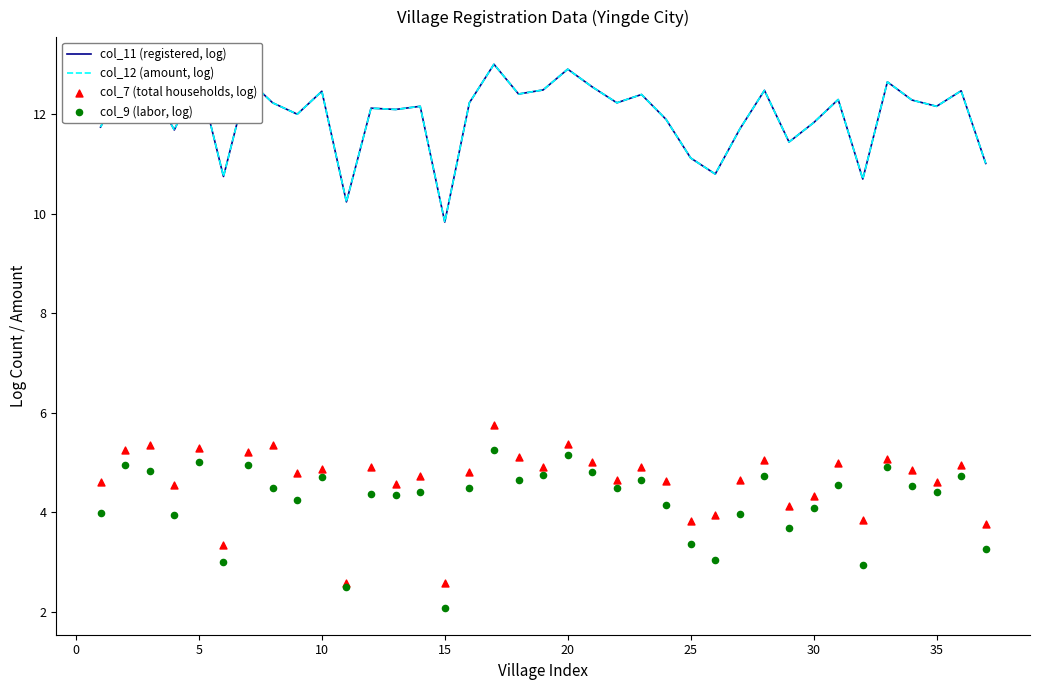

What is the maximum value for col_12 (amount, log)?

13.0